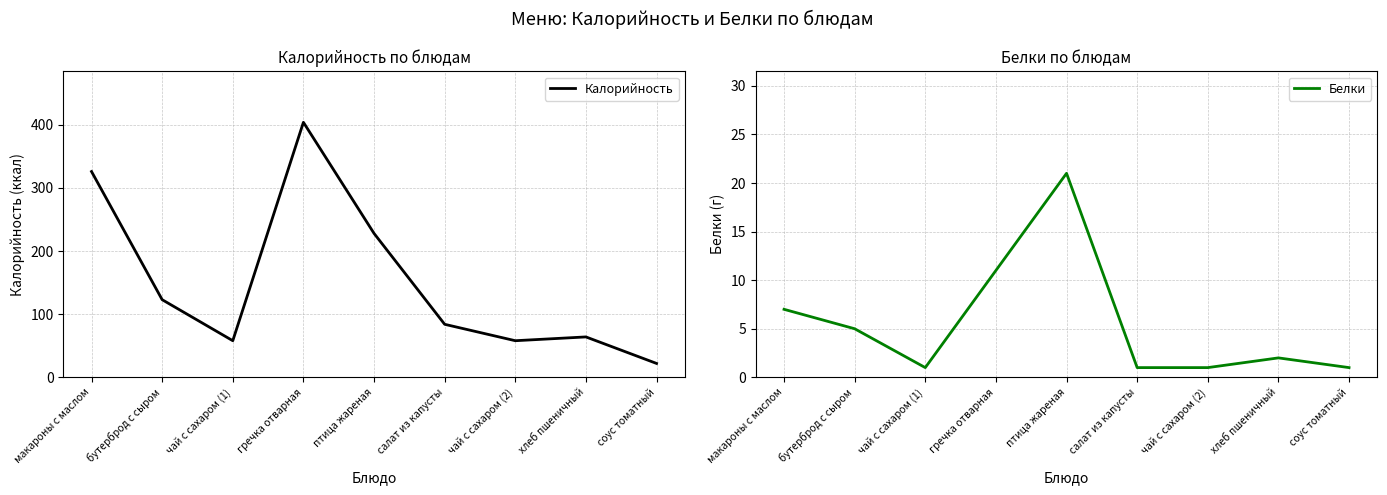

Which label corresponds to the largest value in the chart?

гречка отварная